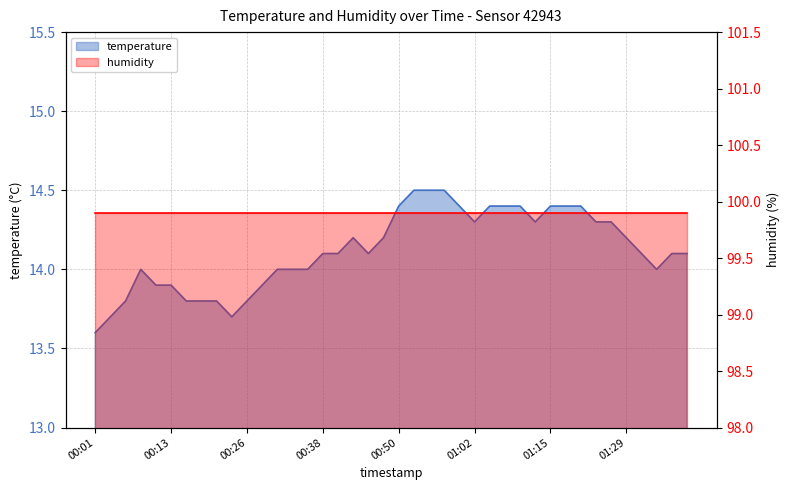

Reading right to left, list all the values displayed in this chart.

14.1	14.1	14.0	14.1	14.2	14.3	14.3	14.4	14.4	14.4	14.3	14.4	14.4	14.4	14.3	14.4	14.5	14.5	14.5	14.4	14.2	14.1	14.2	14.1	14.1	14.0	14.0	14.0	13.9	13.8	13.7	13.8	13.8	13.8	13.9	13.9	14.0	13.8	13.7	13.6